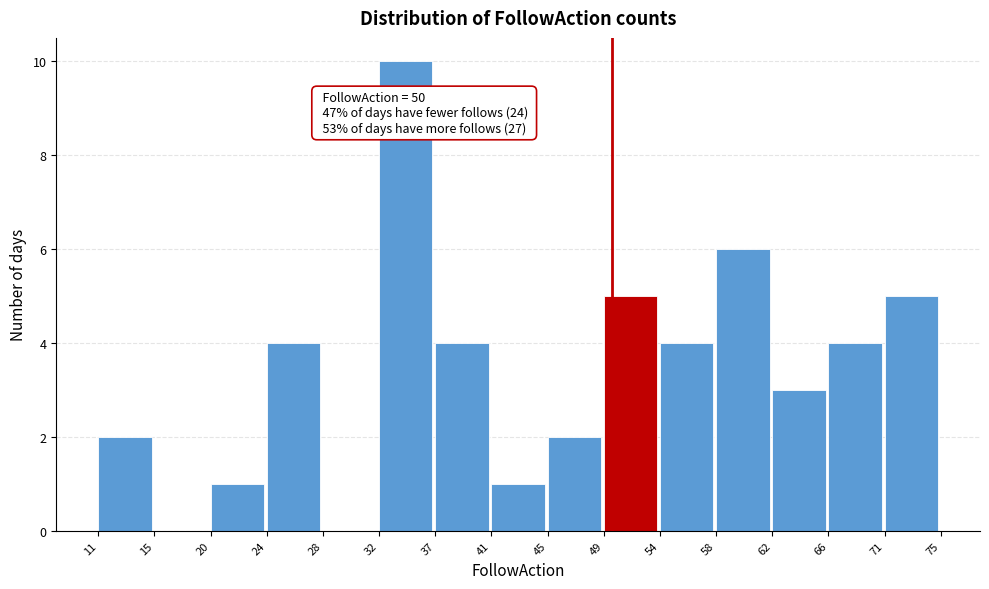

Over which range of the x-axis is the bar tallest?

32 to 37